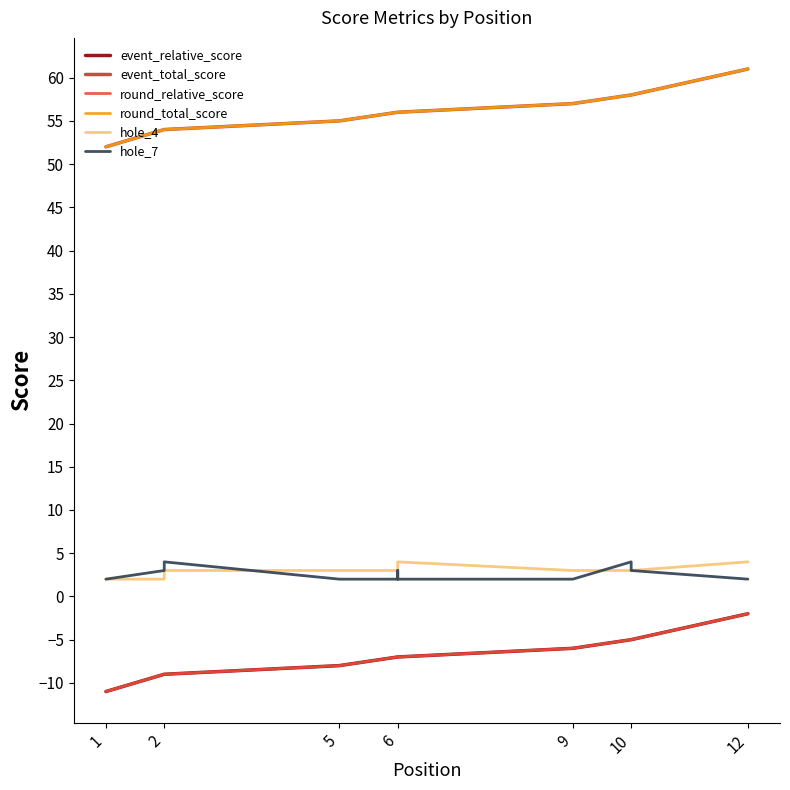

True or false: event_relative_score has a value of -4 at 5.

False